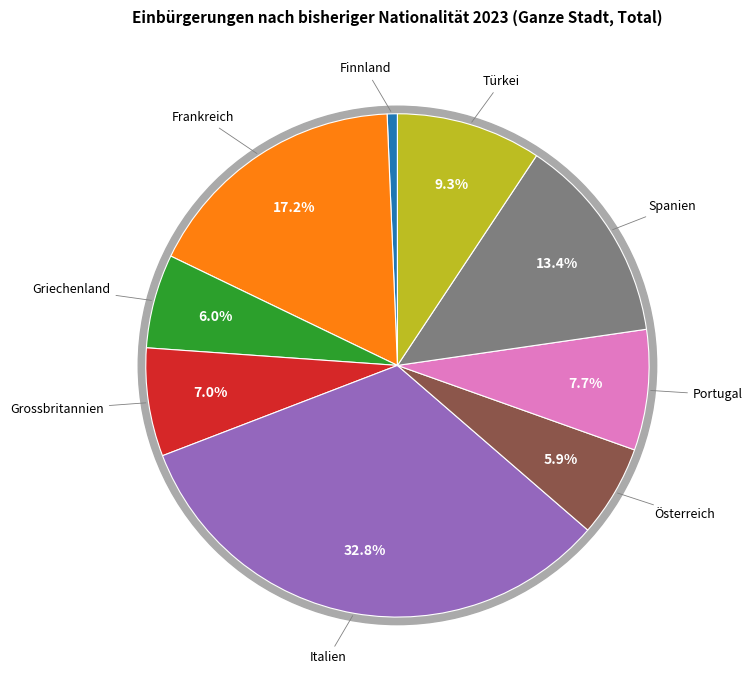

To the nearest percent, what is the difference between the largest and smallest slice percentages?

32%